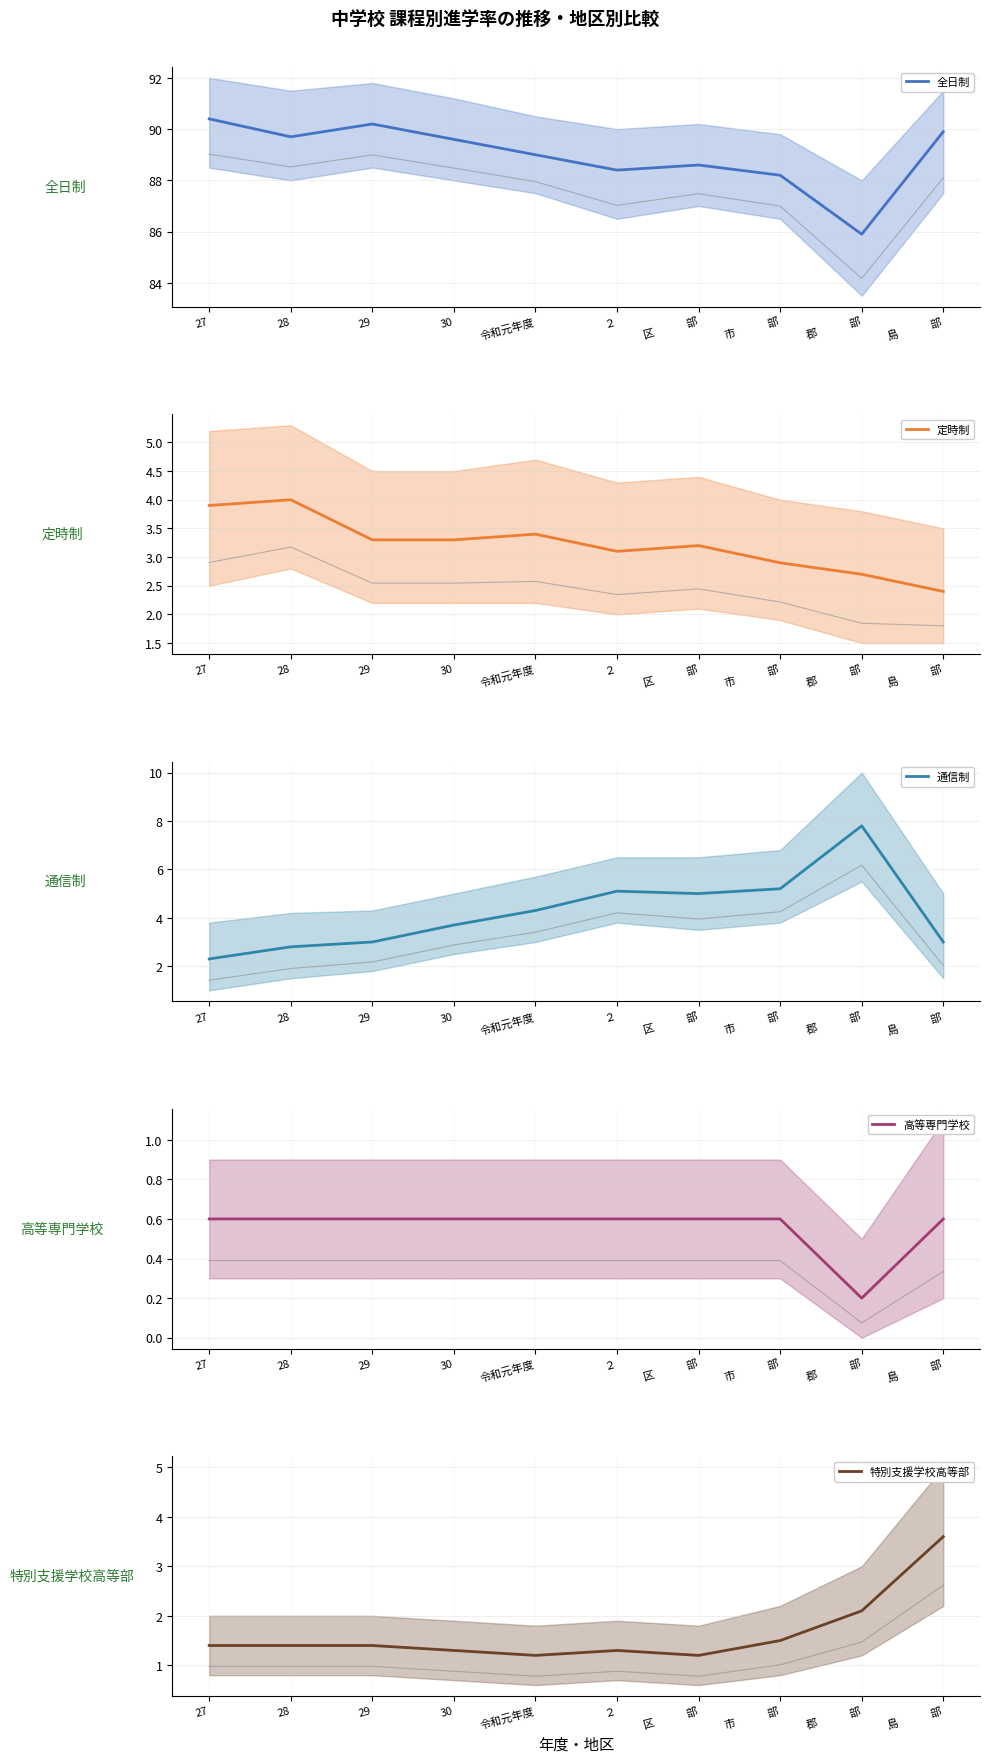

Between 郡　　　部 and 島　　　部, which series saw the biggest shift?

通信制